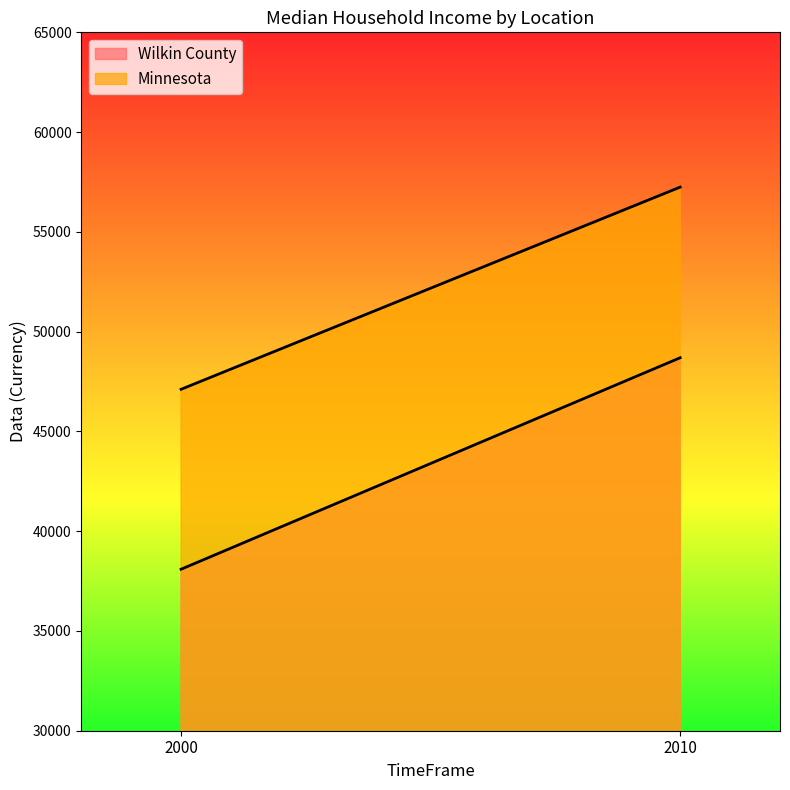

Between 2000 and 2010, which is larger?

2010